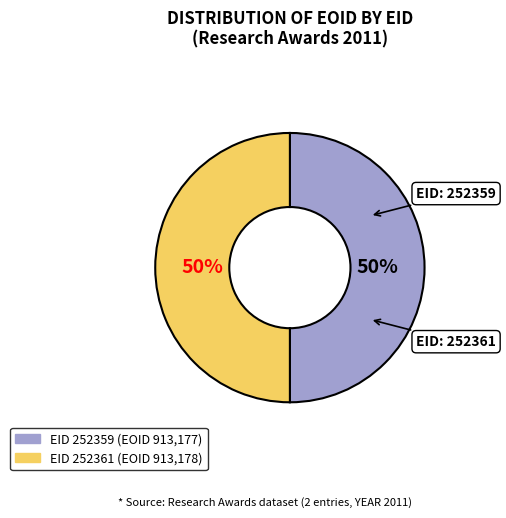

To the nearest percent, what is the average slice percentage?

50%